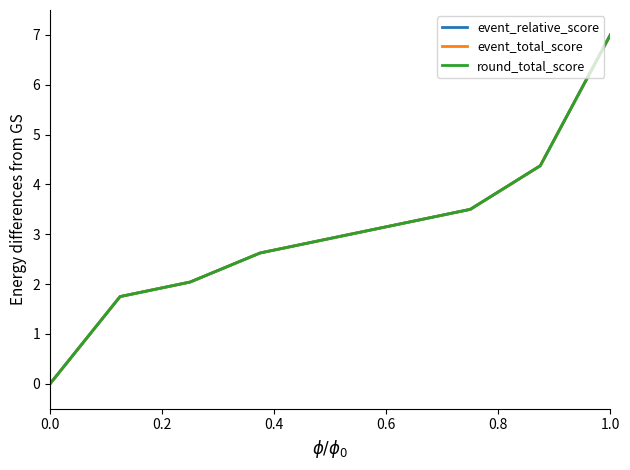

Reading left to right, transcribe all the data shown in this chart.

event_relative_score: 0.0	1.8	2.0	2.6	2.9	3.2	3.5	4.4	7.0
event_total_score: 0.0	1.8	2.0	2.6	2.9	3.2	3.5	4.4	7.0
round_total_score: 0.0	1.8	2.0	2.6	2.9	3.2	3.5	4.4	7.0